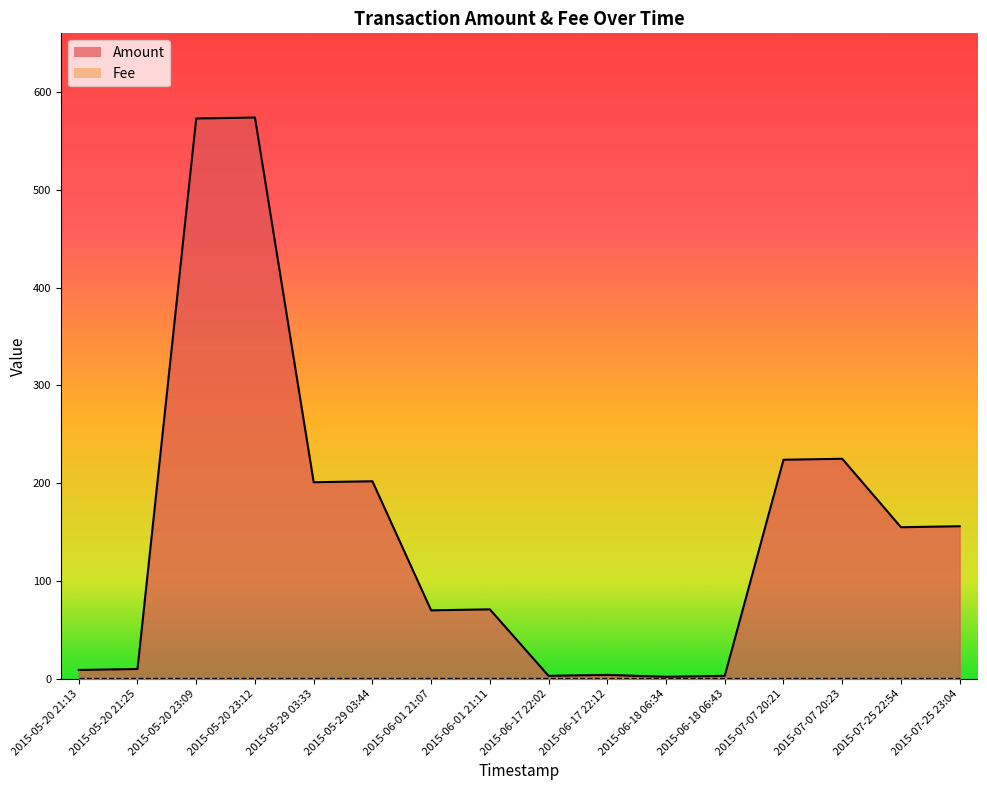

What is the change in value from 2015-05-20 23:09 to 2015-06-18 06:34?

-571